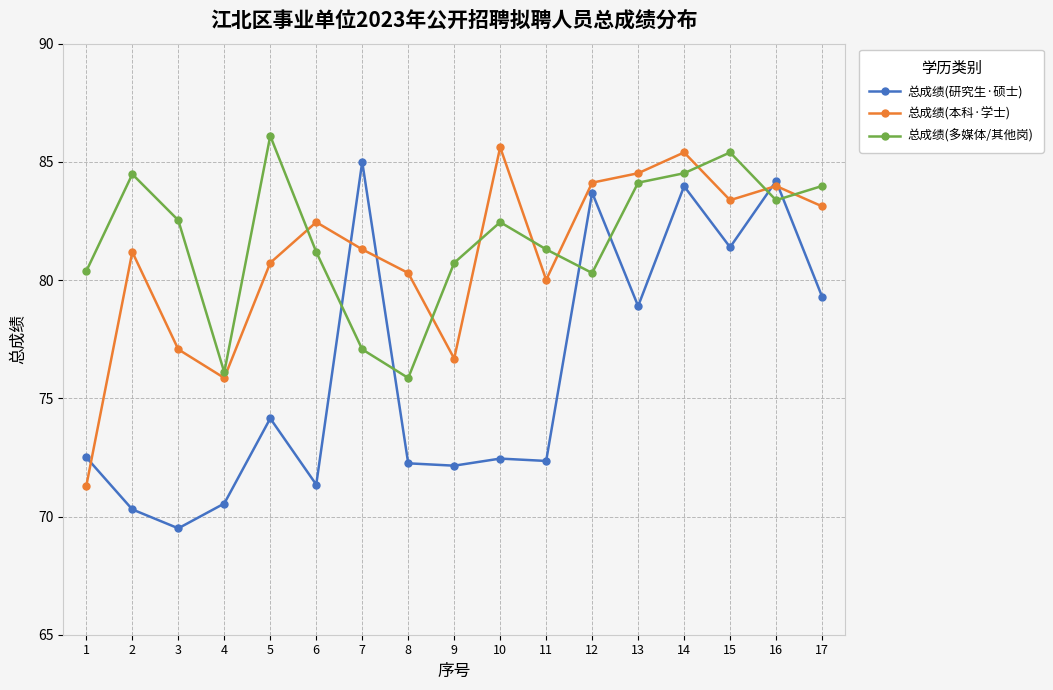

At which label is 总成绩(本科·学士) closest to 78?

3